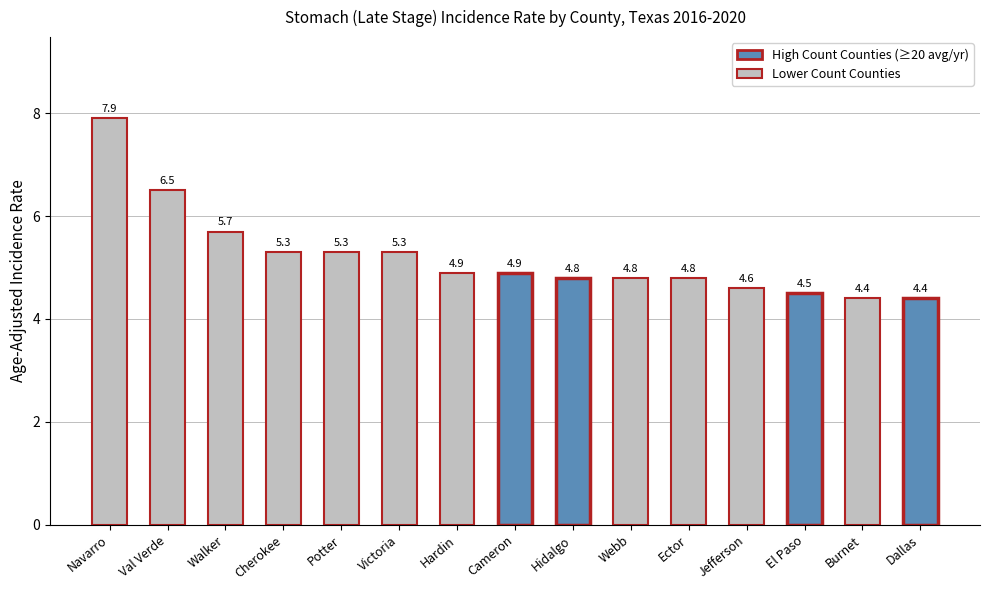

What value does the data have at Potter?

5.3